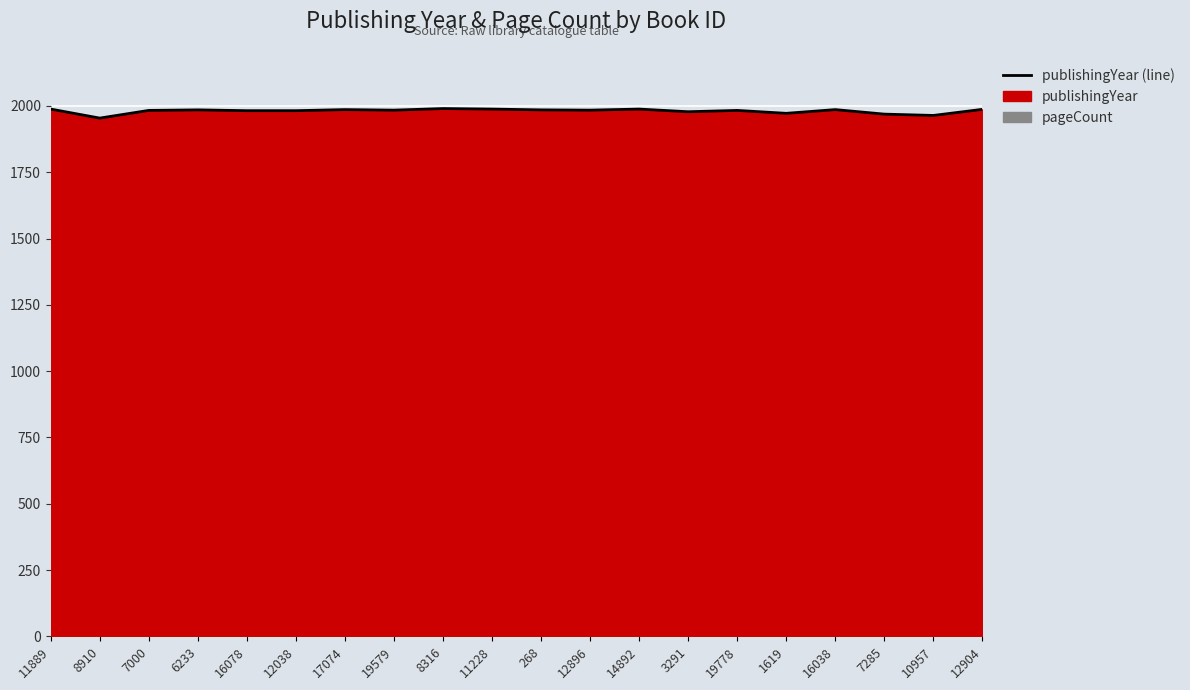

True or false: there are more than 2 points higher than both neighbors.

True